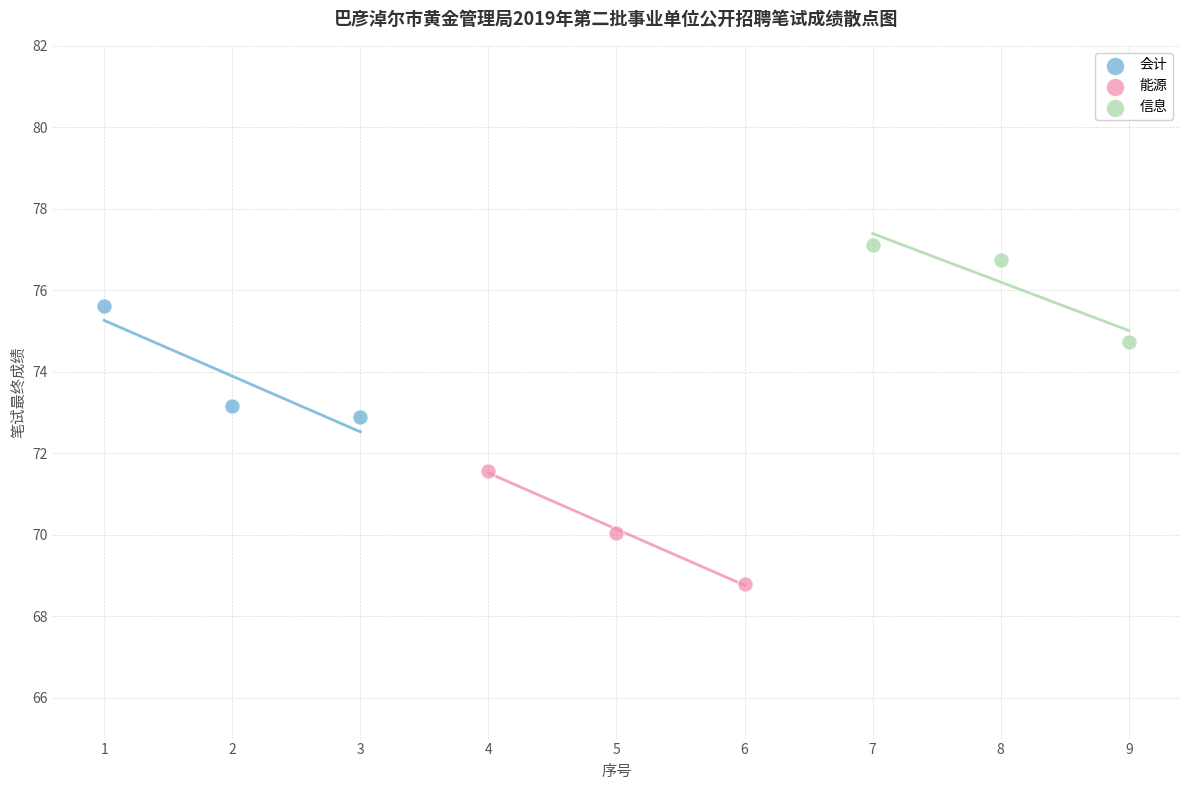

Which series reaches the minimum Y coordinate?

能源